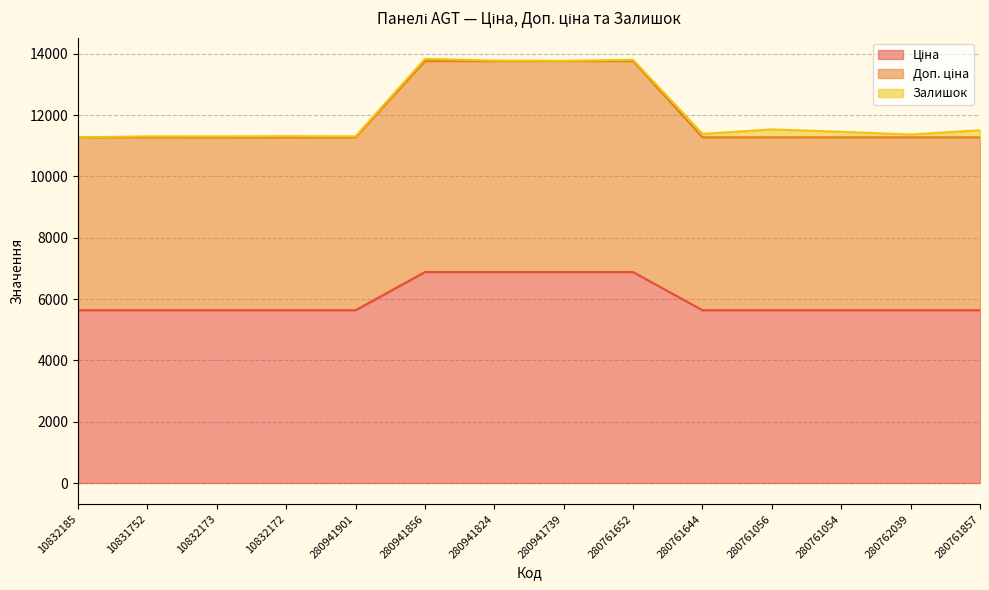

How many values in the Ціна series exceed 5636?

4